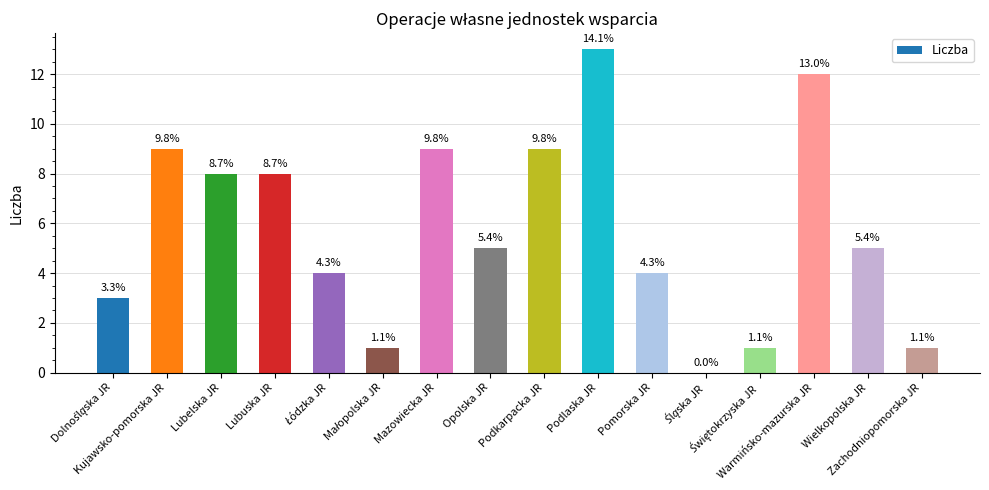

Reading right to left, what are all the values shown in this chart?

1	5	12	1	0	4	13	9	5	9	1	4	8	8	9	3